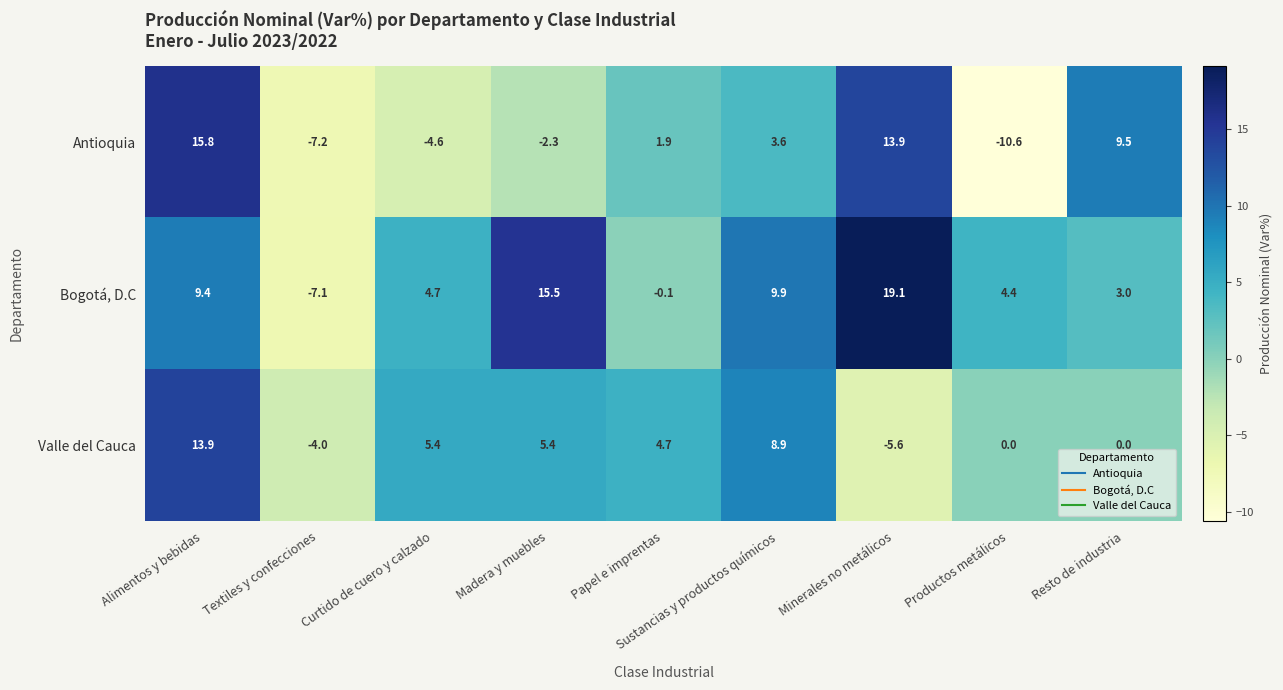

The value of Antioquia at Minerales no metálicos is 13.9. True or false?

True